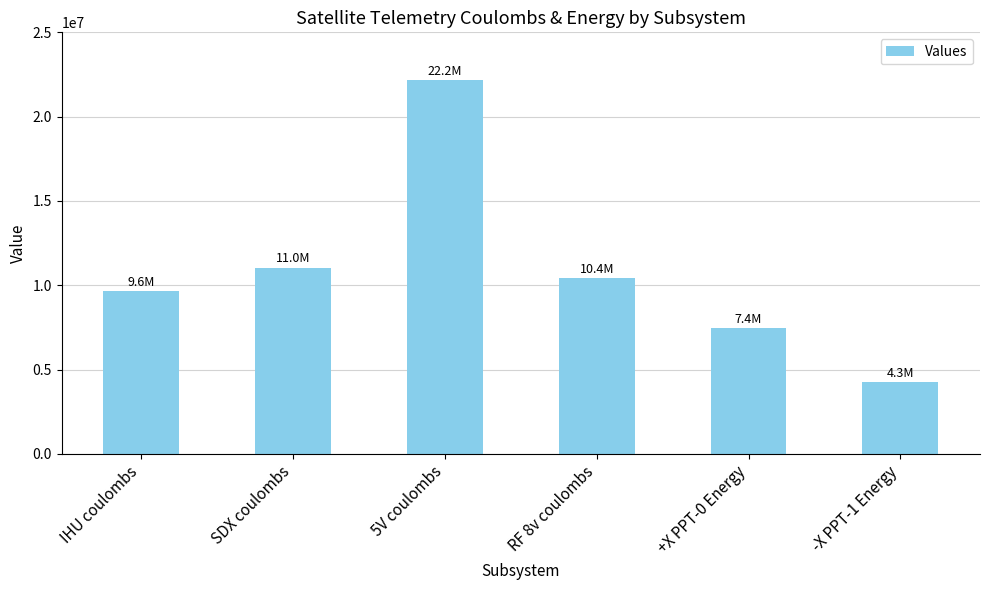

At which label is the value closest to 13203674?

SDX coulombs